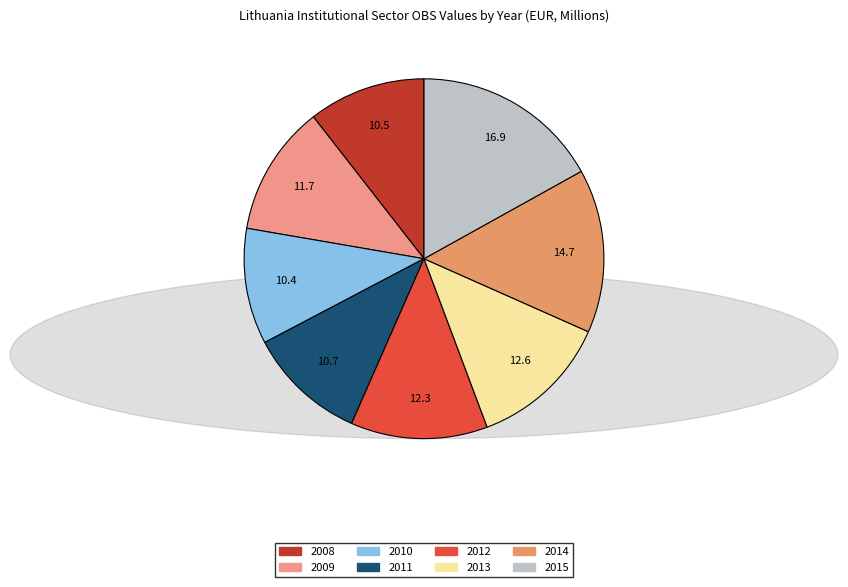

To the nearest percent, what percentage of the pie is 2008?

11%